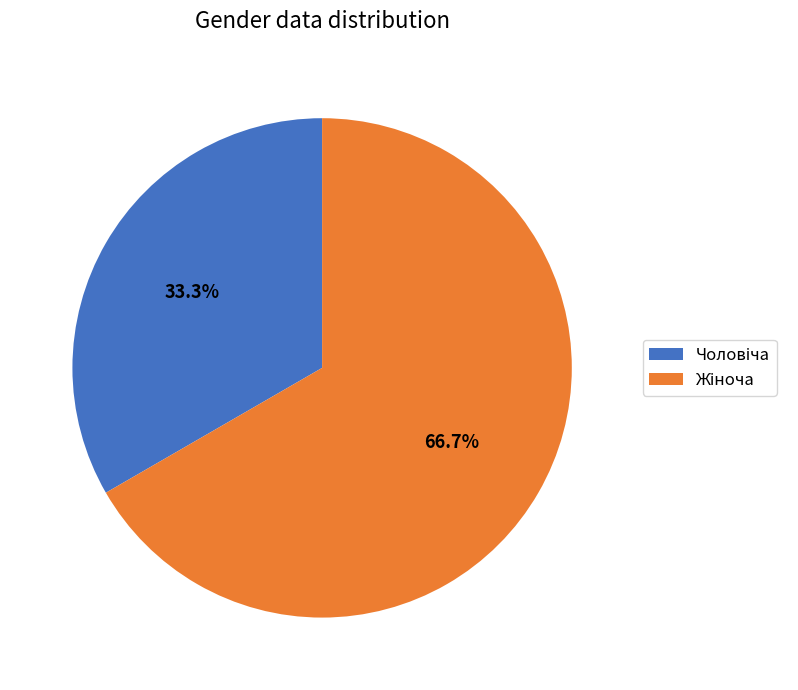

Count the number of slices in the pie.

2